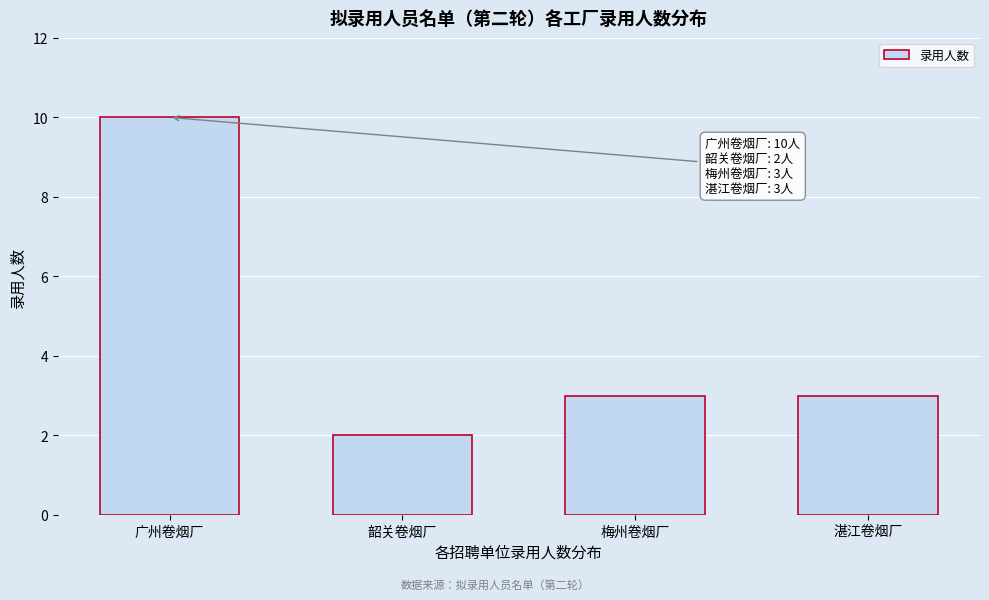

Reading left to right, transcribe all the data shown in this chart.

10	2	3	3